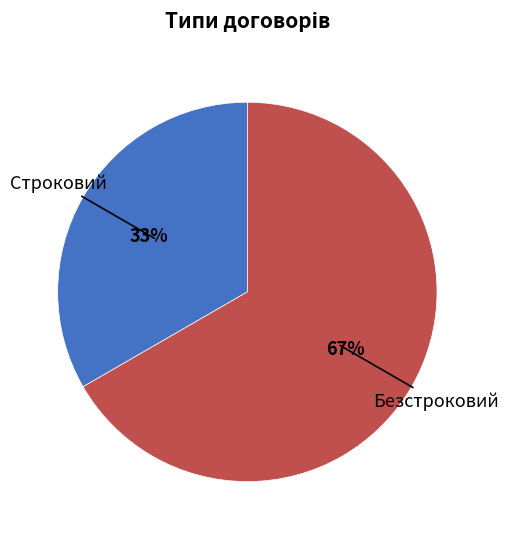

Does any single category account for the majority?

Yes